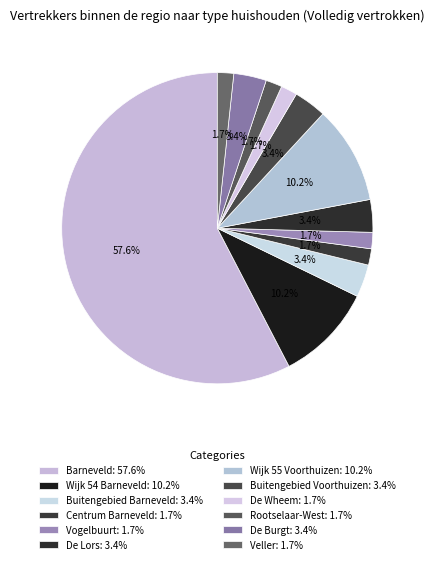

What is the majority slice?

Barneveld